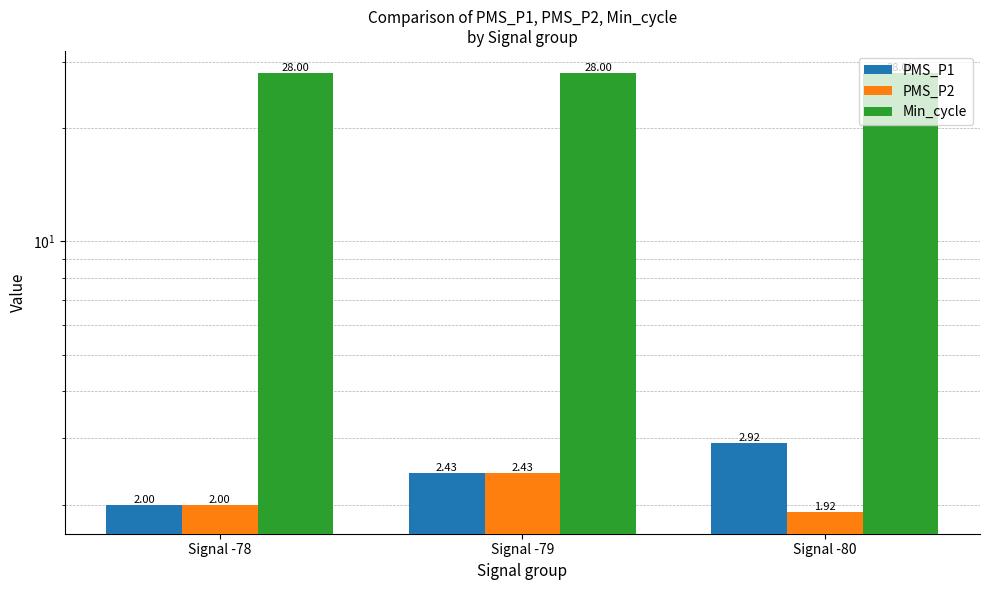

Reading left to right, transcribe all the data shown in this chart.

PMS_P1: Signal -78=2.0	Signal -79=2.4	Signal -80=2.9
PMS_P2: Signal -78=2.0	Signal -79=2.4	Signal -80=1.9
Min_cycle: Signal -78=28.0	Signal -79=28.0	Signal -80=28.0